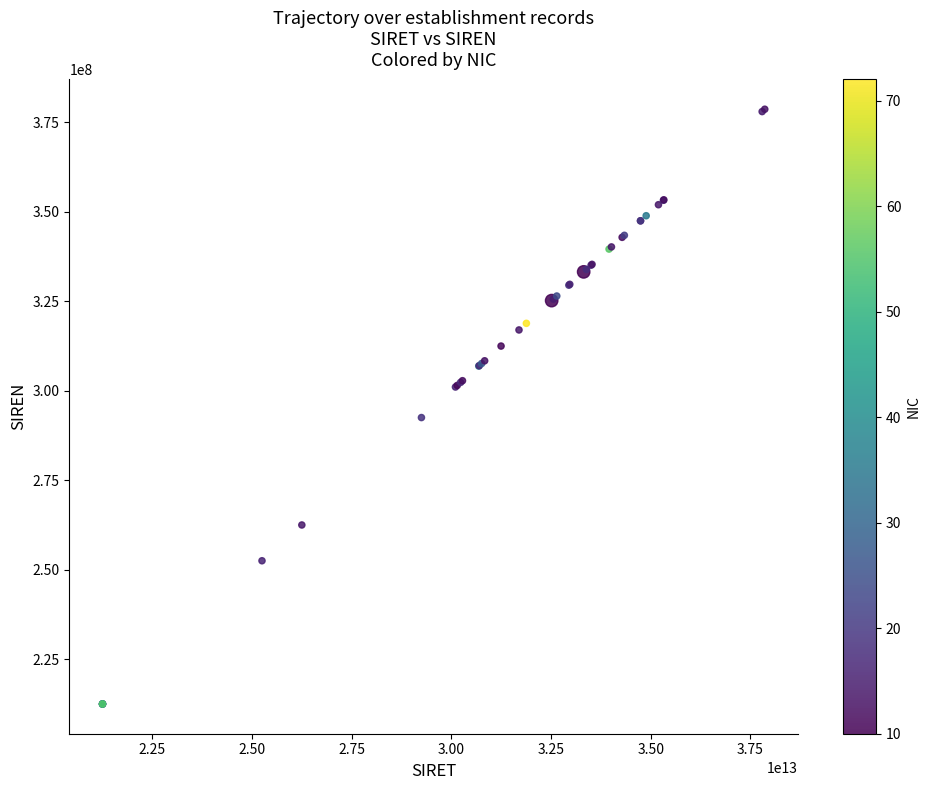

What Y value in the scatter plot is closest to 295564287?

292503455